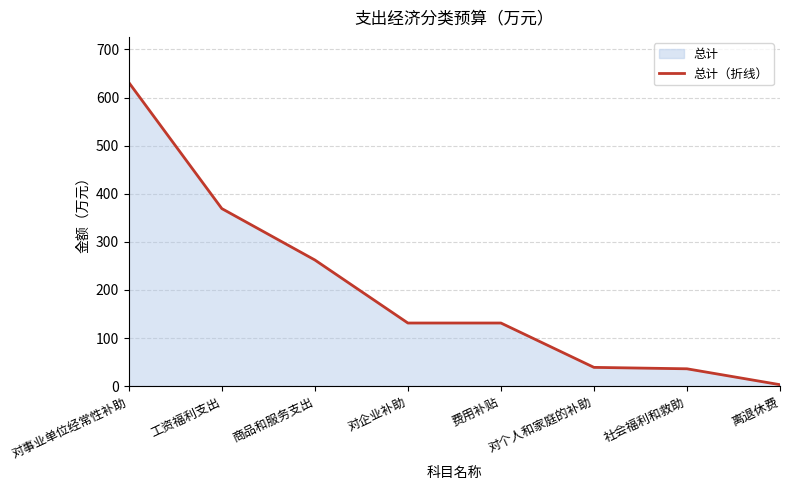

What is the label of the 2nd point from the right?

社会福利和救助